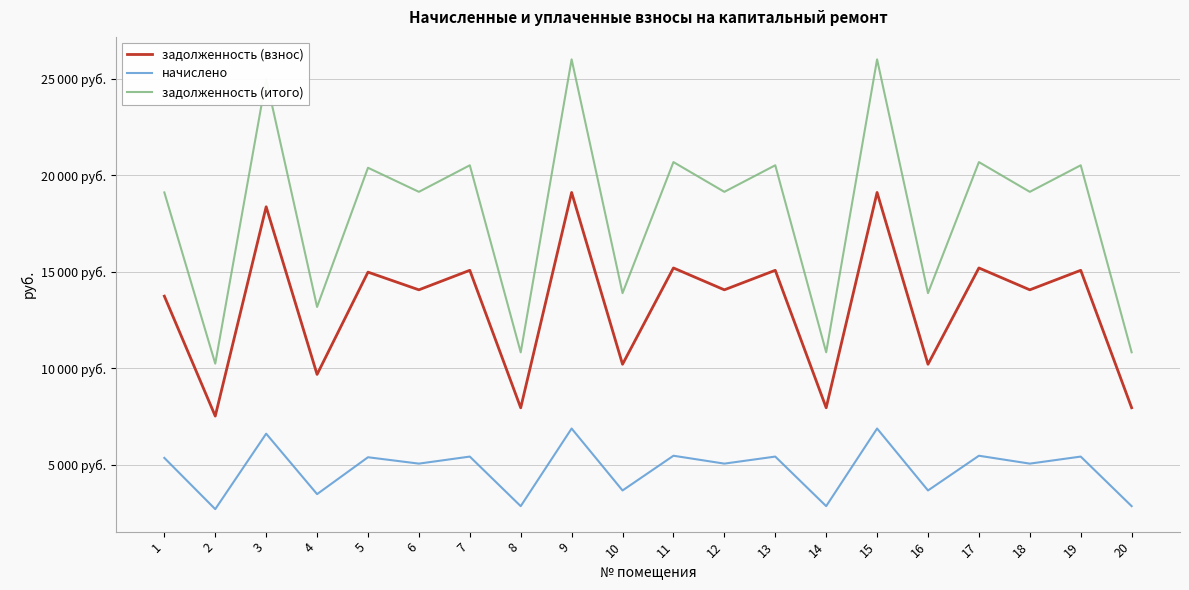

Rank the series by their maximum value, from highest to lowest.

задолженность (итого), задолженность (взнос), начислено